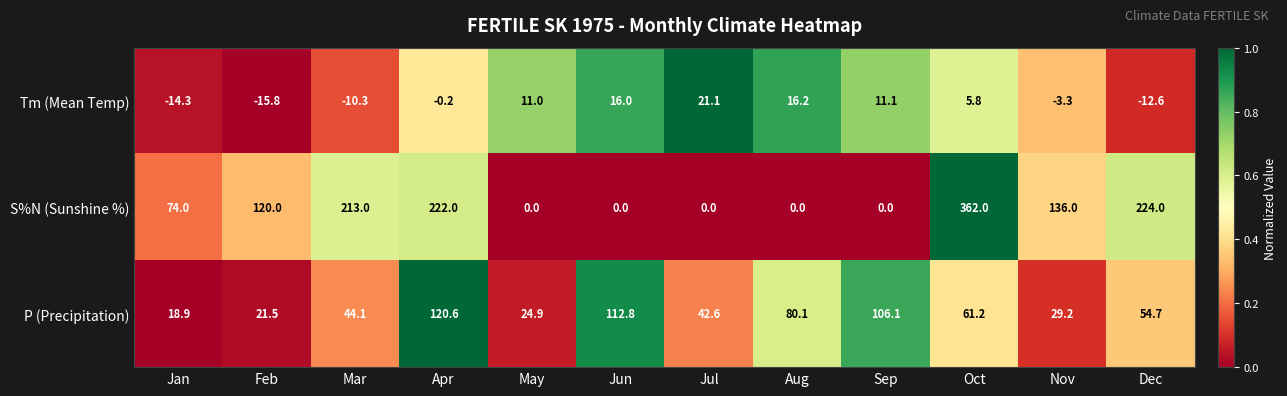

Where is P (Precipitation) nearest to the value 69?

Oct